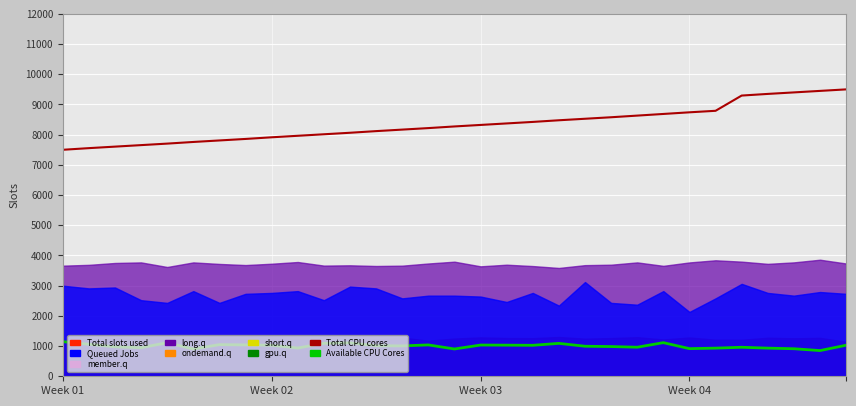

Where is Total CPU cores nearest to the value 8500?

19